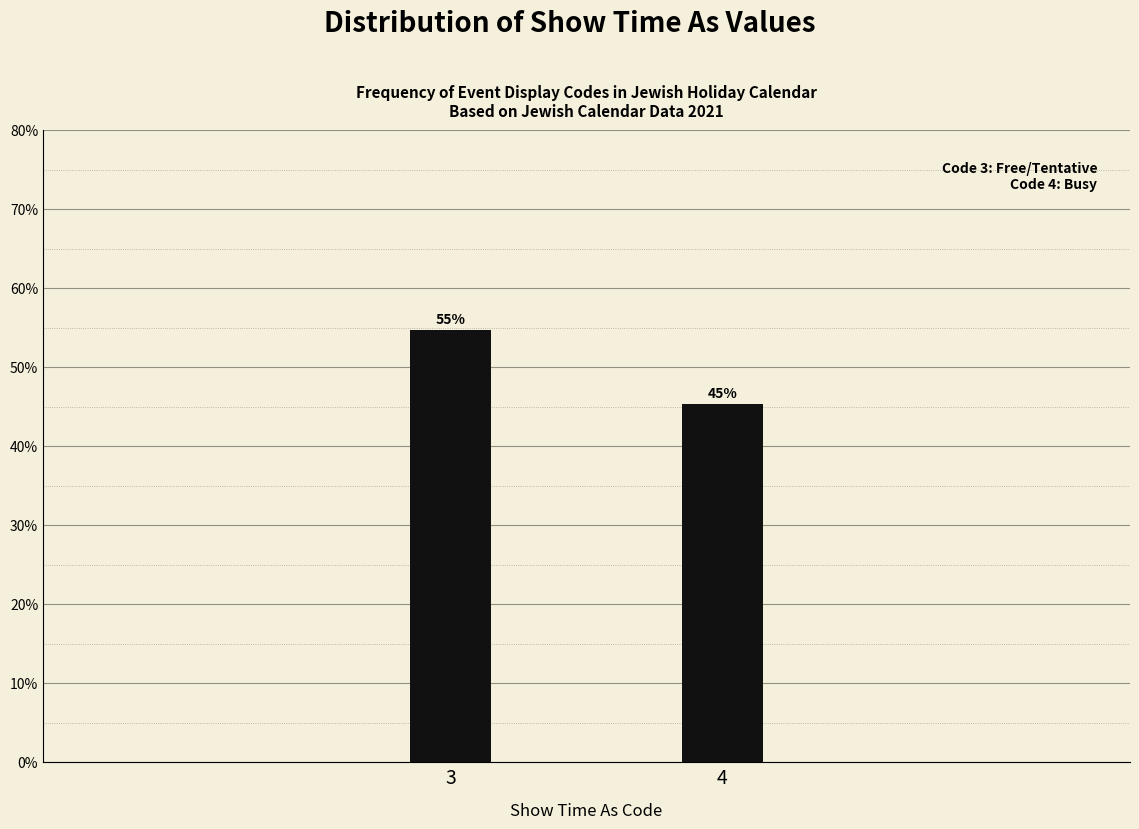

Does the chart contain any negative values?

No